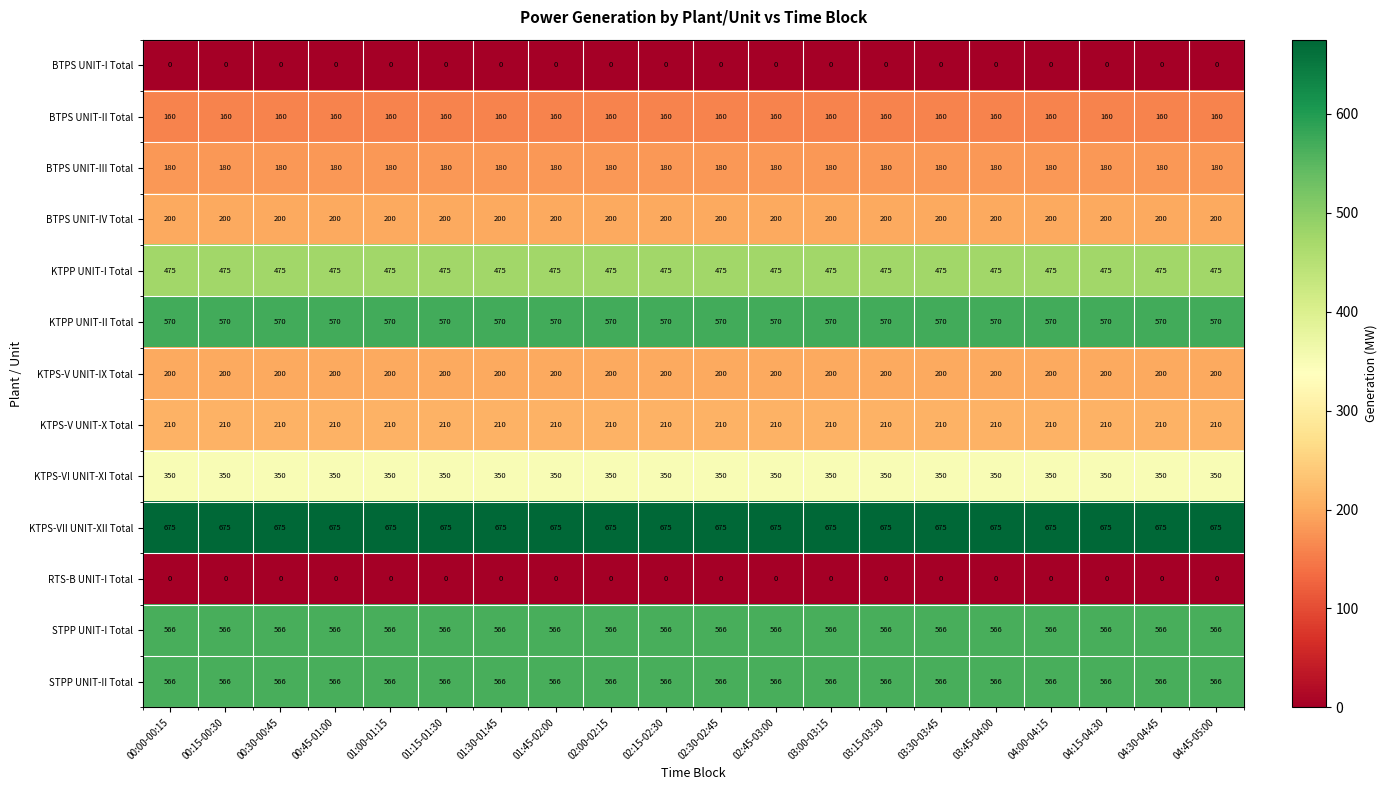

What is the maximum value for STPP UNIT-II Total?

566